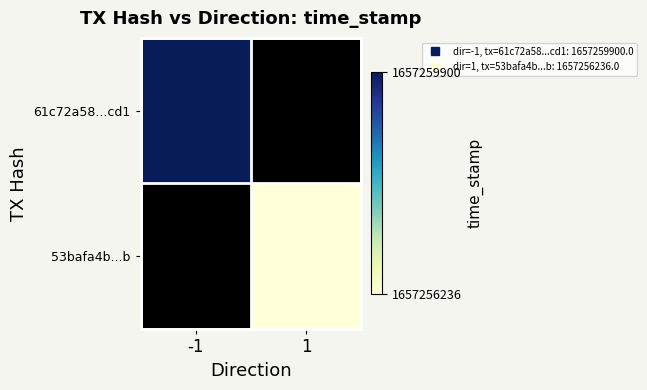

Rank the series by their average value, from highest to lowest.

61c72a58...cd1, 53bafa4b...b